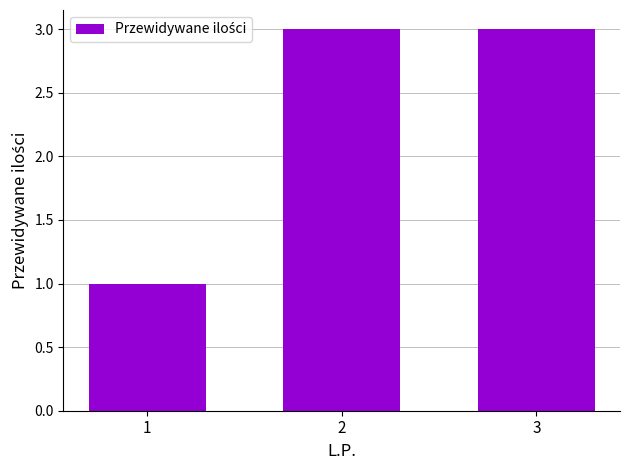

What is the value of the 1st bar from the left?

1